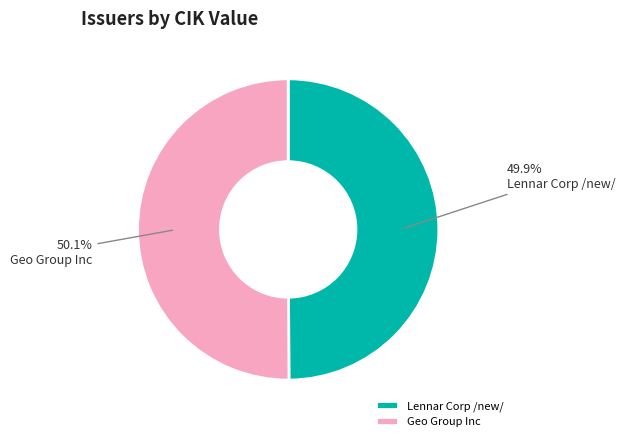

Approximately how many times larger is the value at Lennar Corp /new/ compared to Geo Group Inc?

1.0